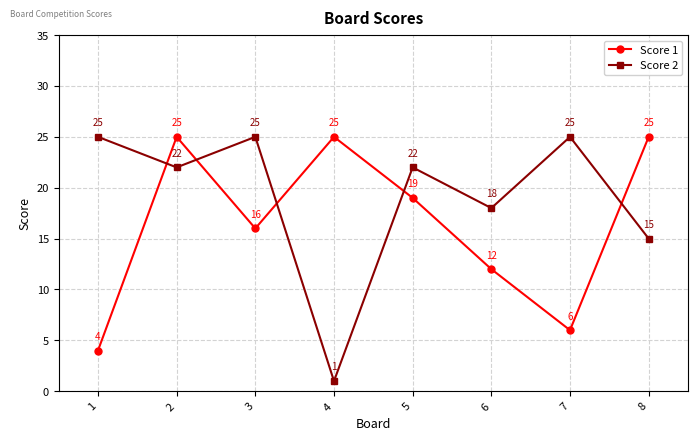

Is the value of Score 2 at 8 greater than the value of Score 1 at 7?

Yes